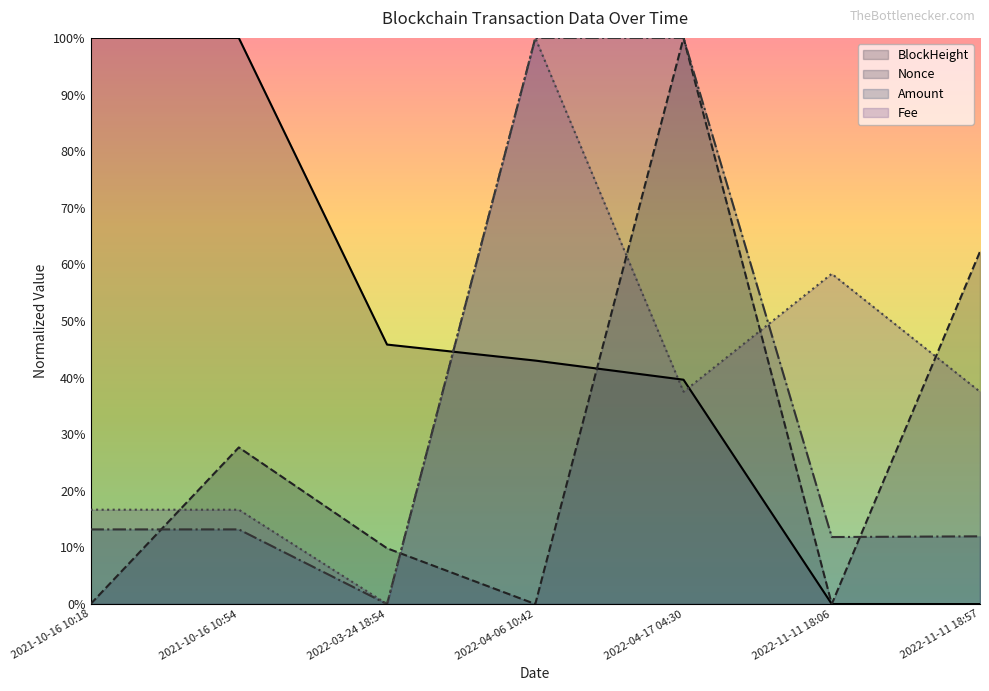

Where do BlockHeight and Amount first cross each other?

2022-03-24 18:54 and 2022-04-06 10:42